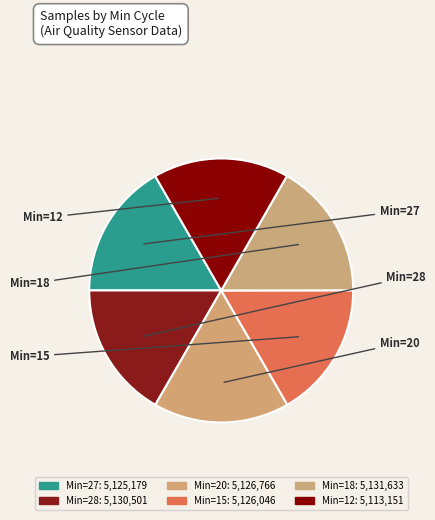

How many segments does this pie chart have?

6